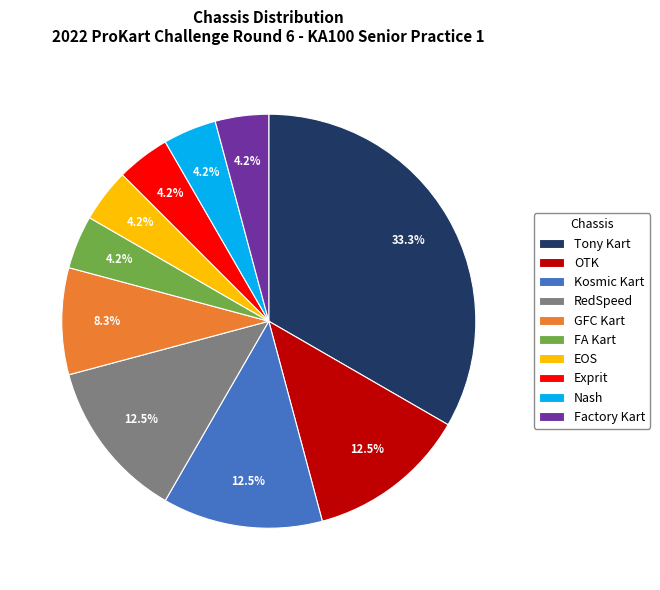

What percentage is NOT represented by Nash?

95.8%